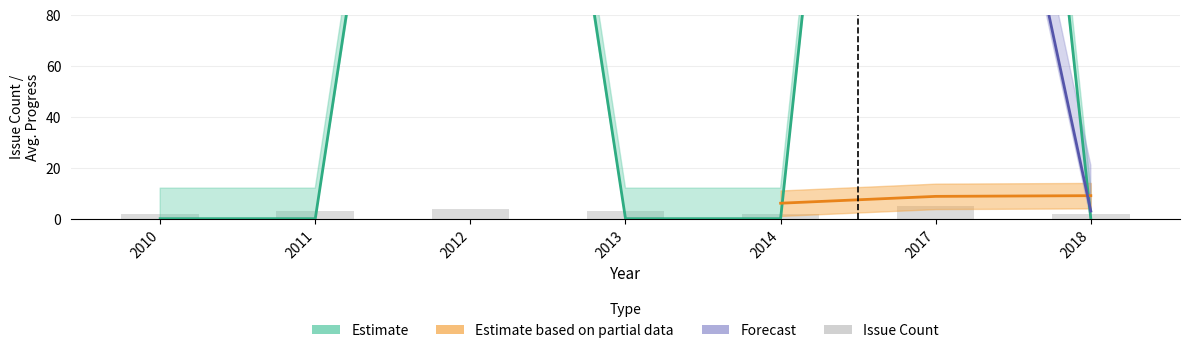

What is the sum of the values at 2012 and 2011?

7